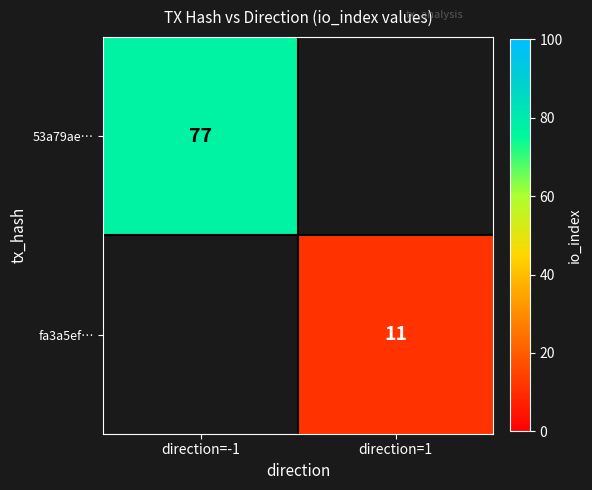

The 53a79ae… series shows 51 at direction=-1. True or false?

False